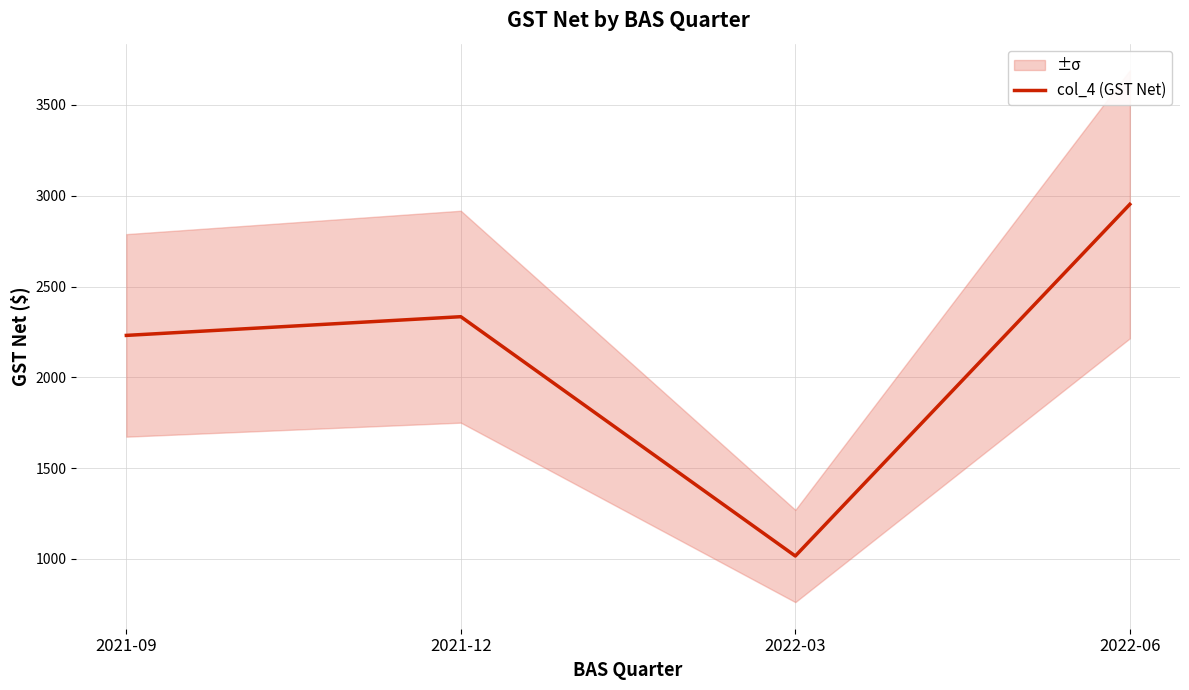

How many lines are shown in the chart?

1